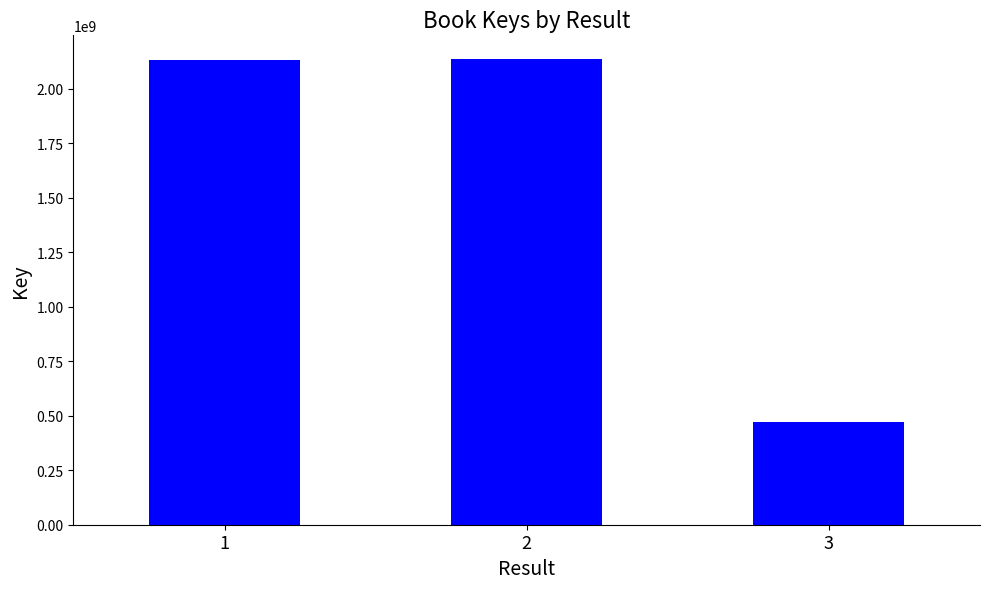

At which category does the chart reach its minimum across all series?

3